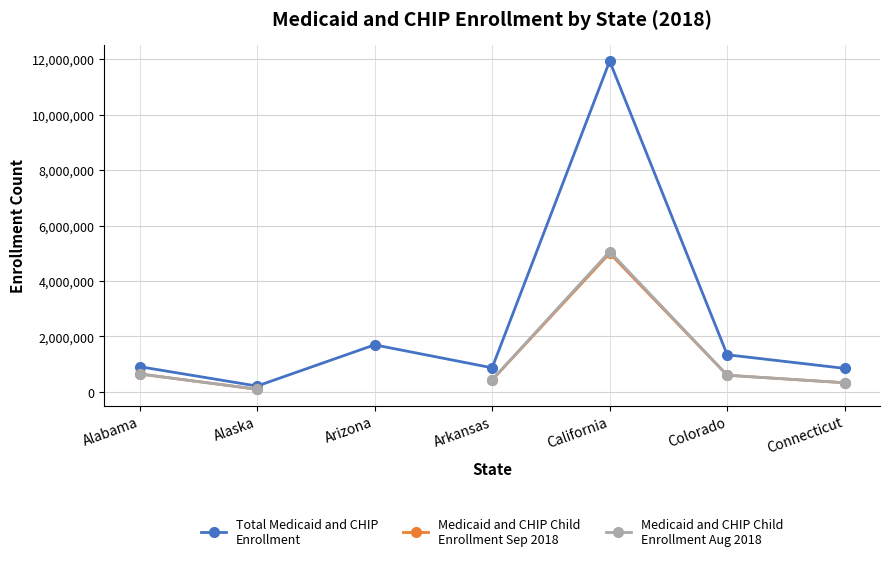

What is the value of the Medicaid and CHIP Child
Enrollment Aug 2018 point at the 4th from the left?

436643.0